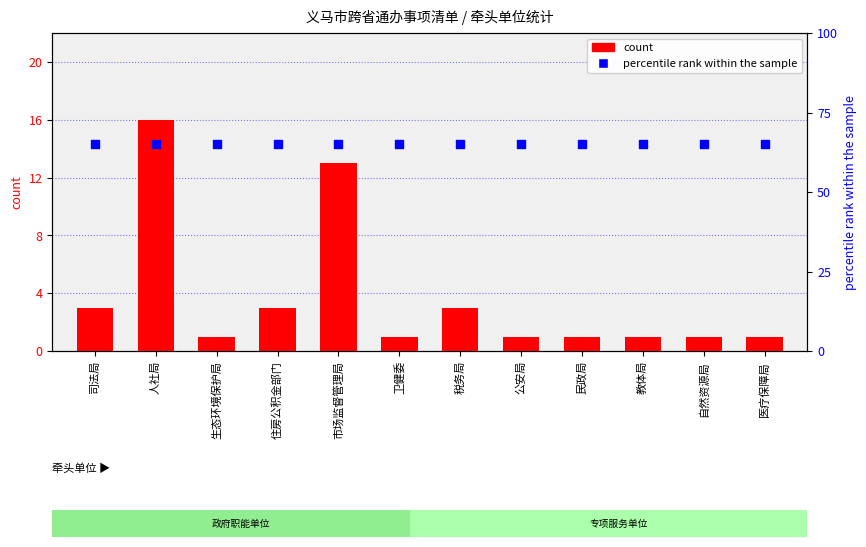

Is the value of count at 税务局 greater than the value of percentile rank within the sample at 生态环境保护局?

No